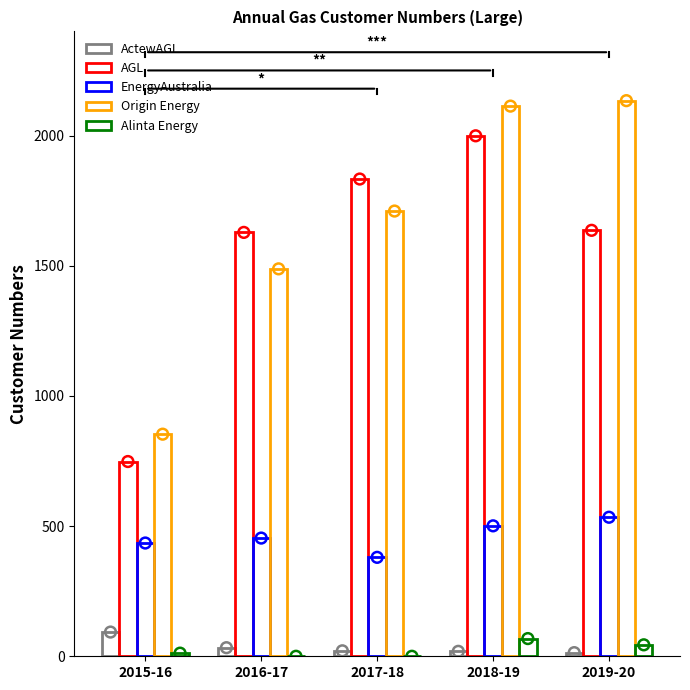

At which category is the sum across all series the highest?

2018-19